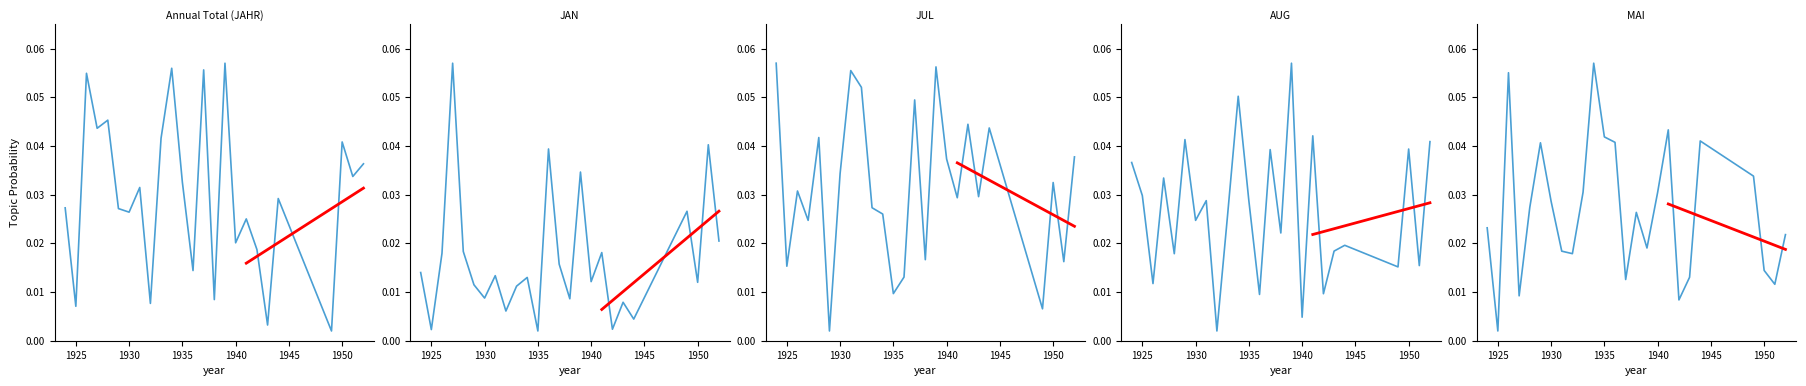

True or false: MAI and JUL cross at least once.

True